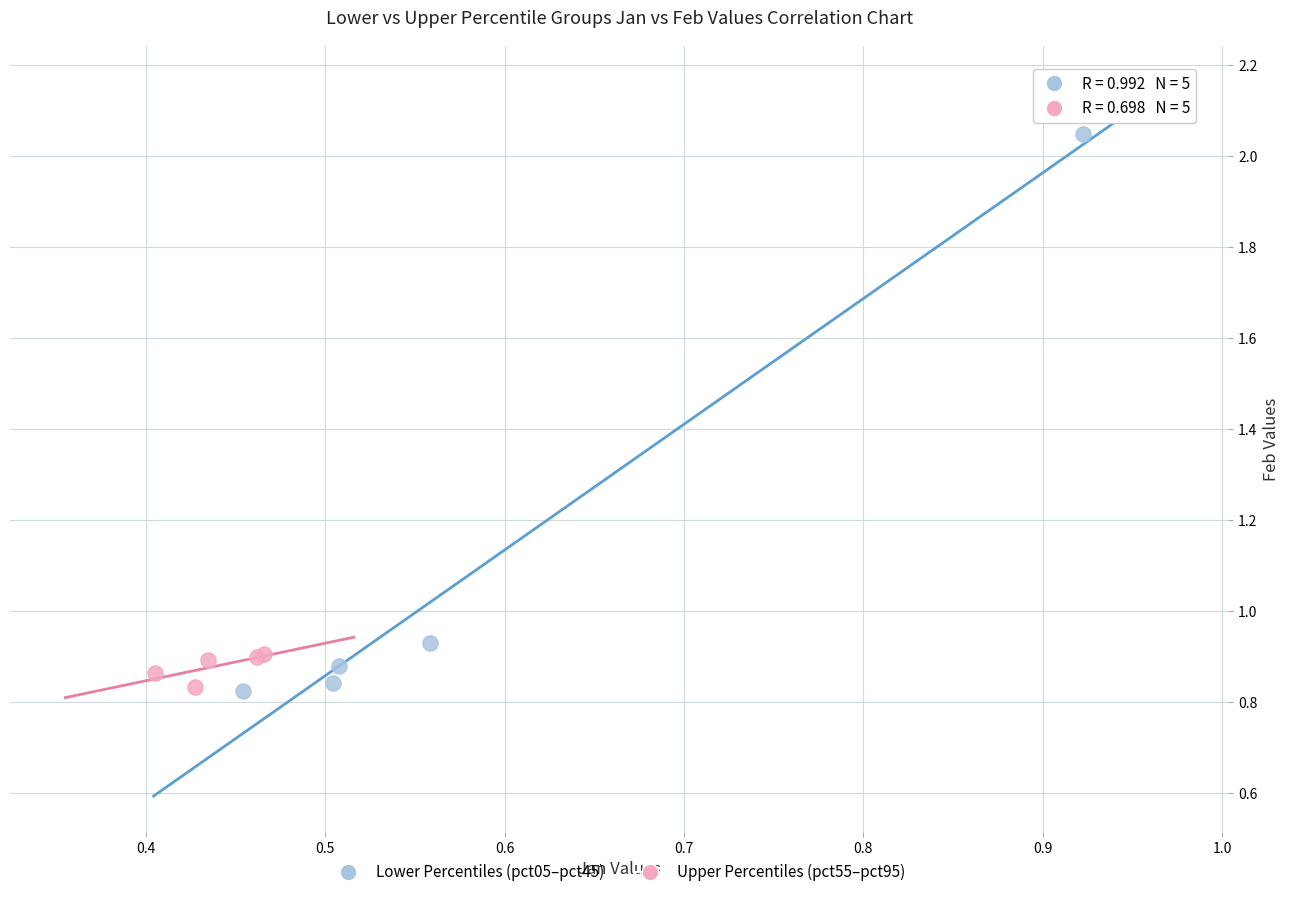

Which series has the widest spread of Y values?

Lower Percentiles (pct05–pct45)